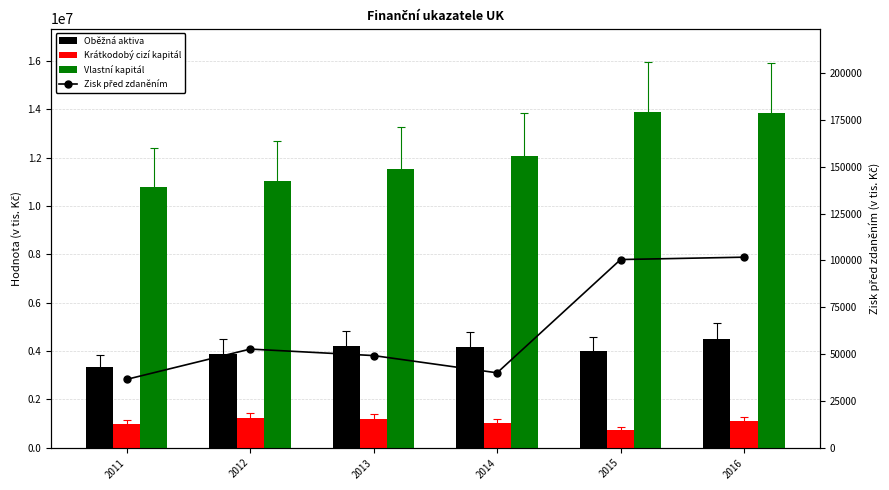

What is the value of the Oběžná aktiva bar at the 5th from the left?

3987175